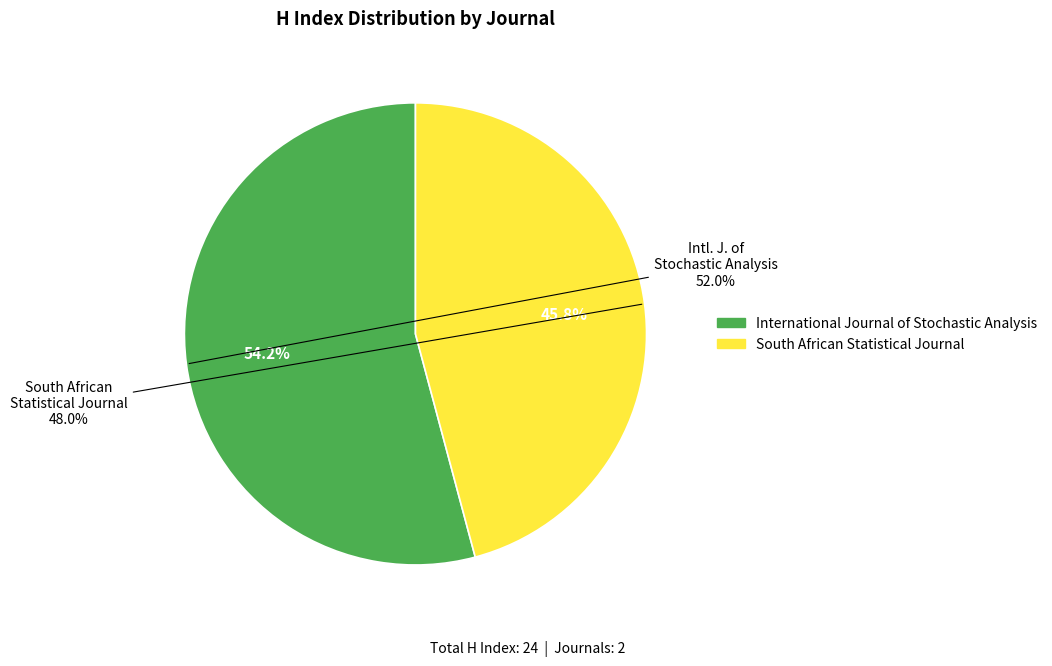

To the nearest percent, what is the difference between the International Journal of Stochastic Analysis and South African Statistical Journal slice percentages?

8%